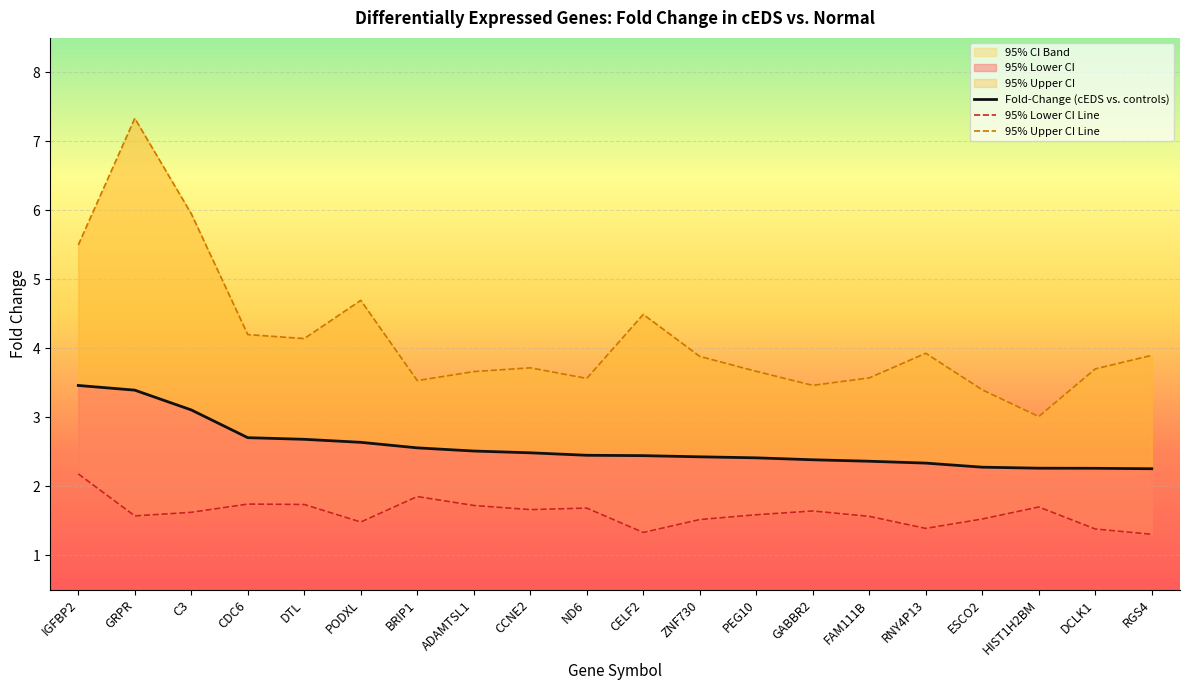

Rank the series by their maximum value, from lowest to highest.

95% Lower CI, Fold-Change (cEDS vs. controls), 95% Upper CI